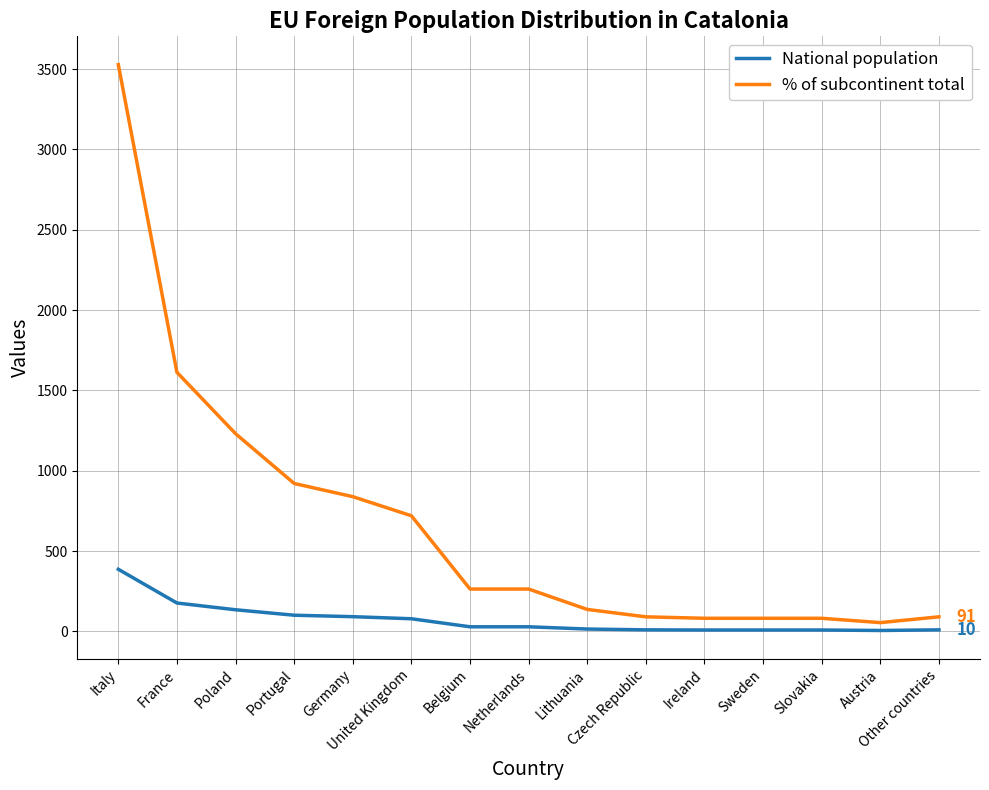

Rank the series by their average value, from highest to lowest.

% of subcontinent total, National population